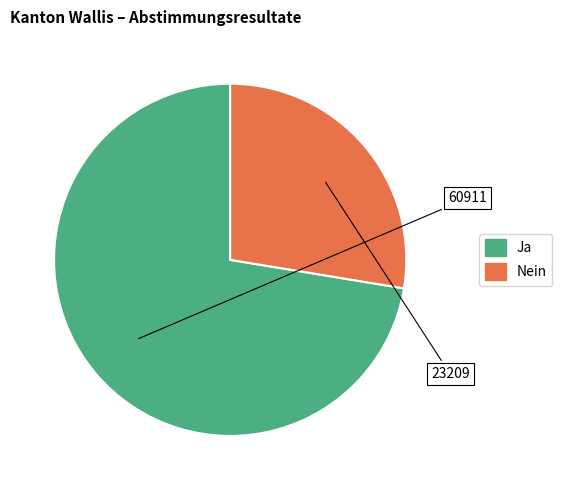

How many segments does this pie chart have?

2